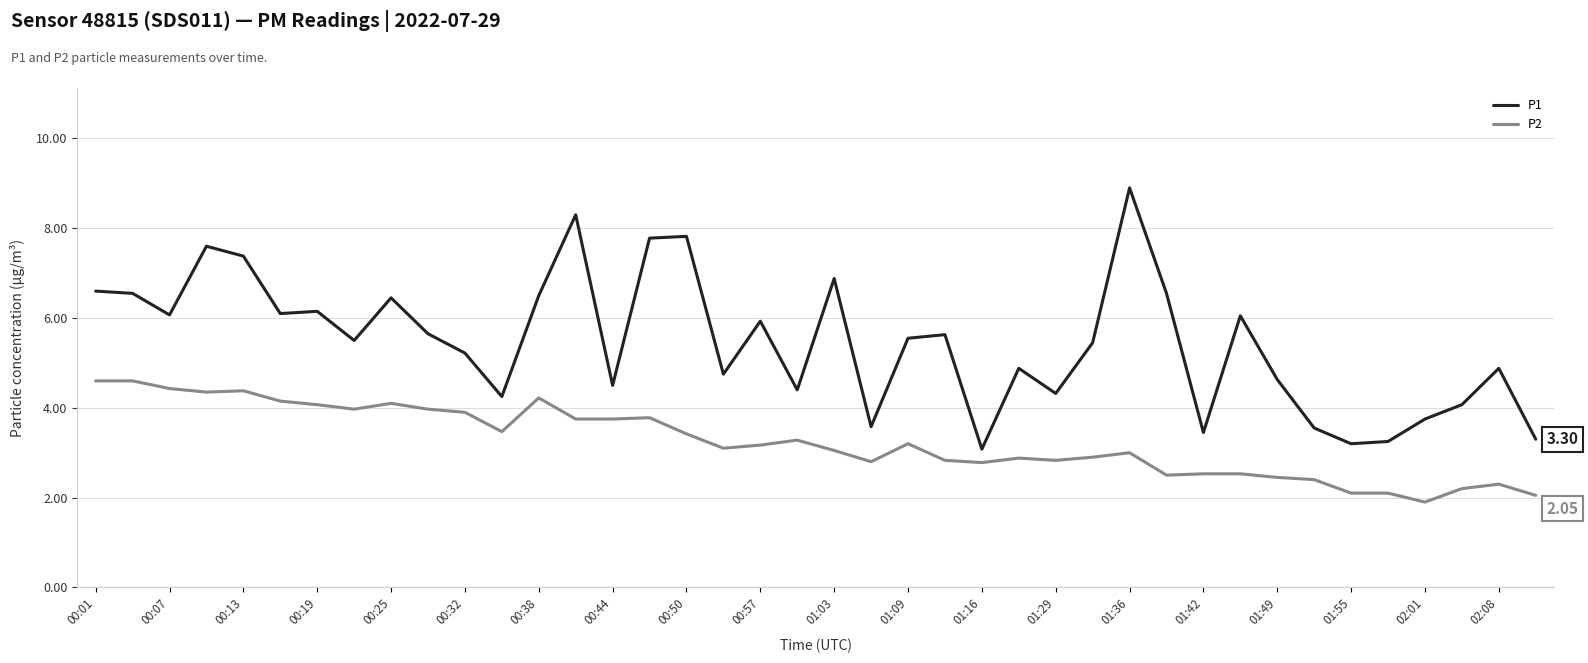

True or false: P1 and P2 intersect in this chart.

False